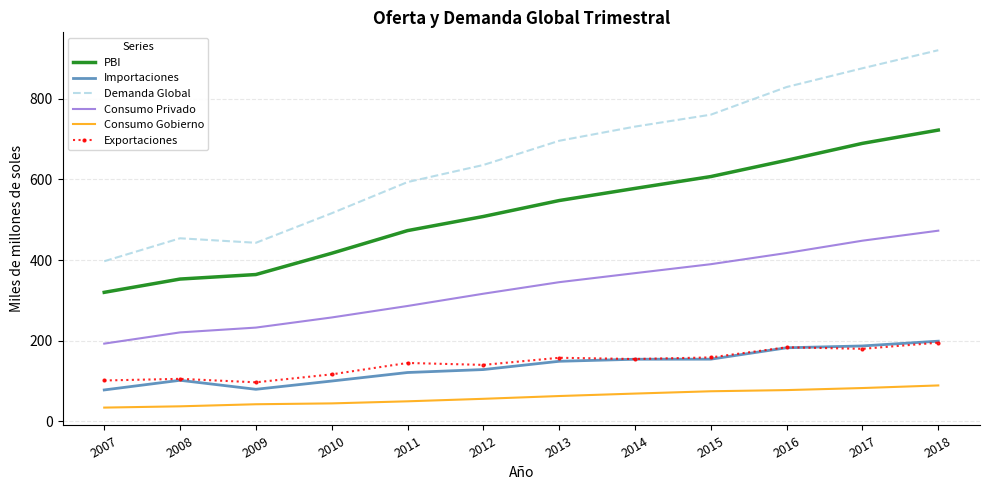

At which category does the chart reach its peak across all series?

2018